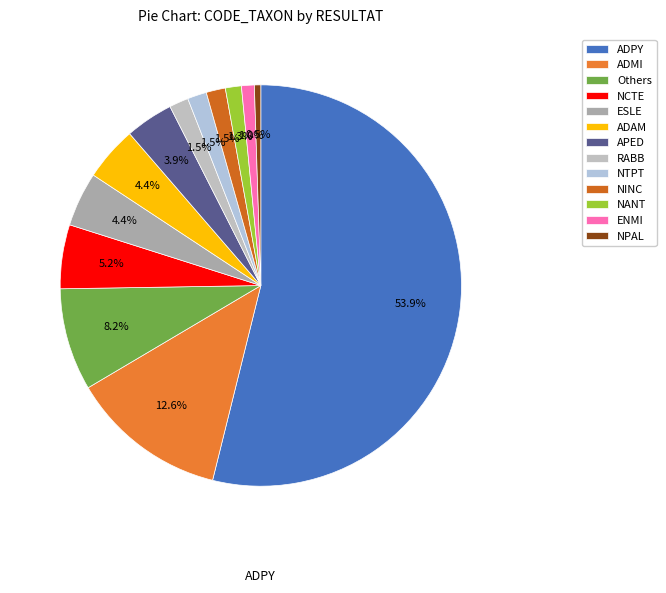

To the nearest percent, what percentage of the pie is ADPY?

54%